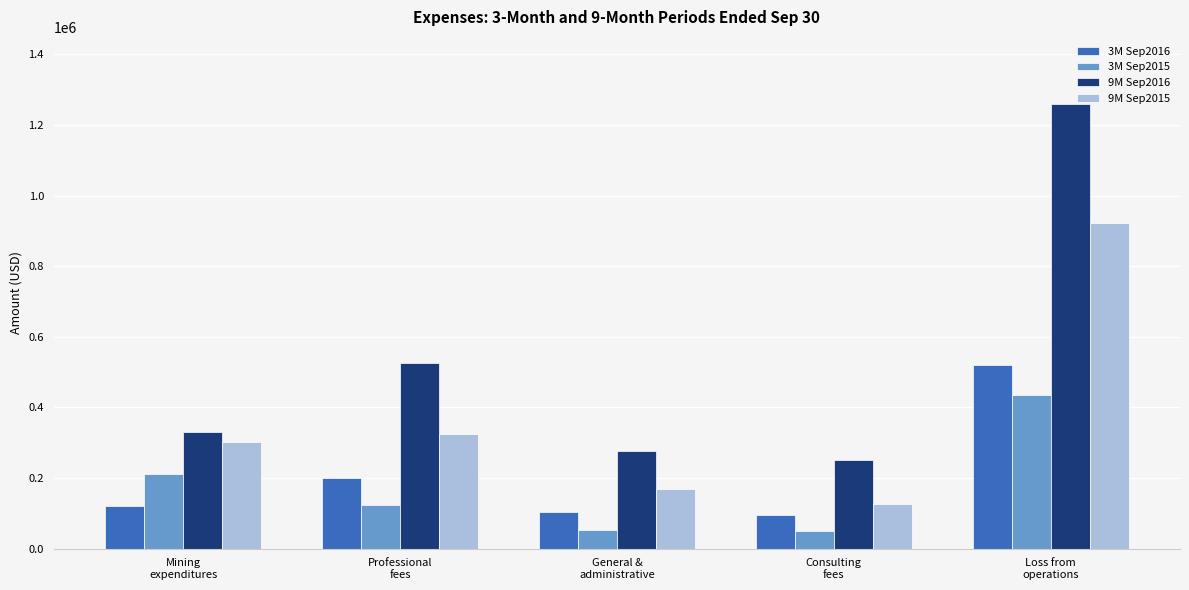

What is the total value across all series at General &
administrative?

602330